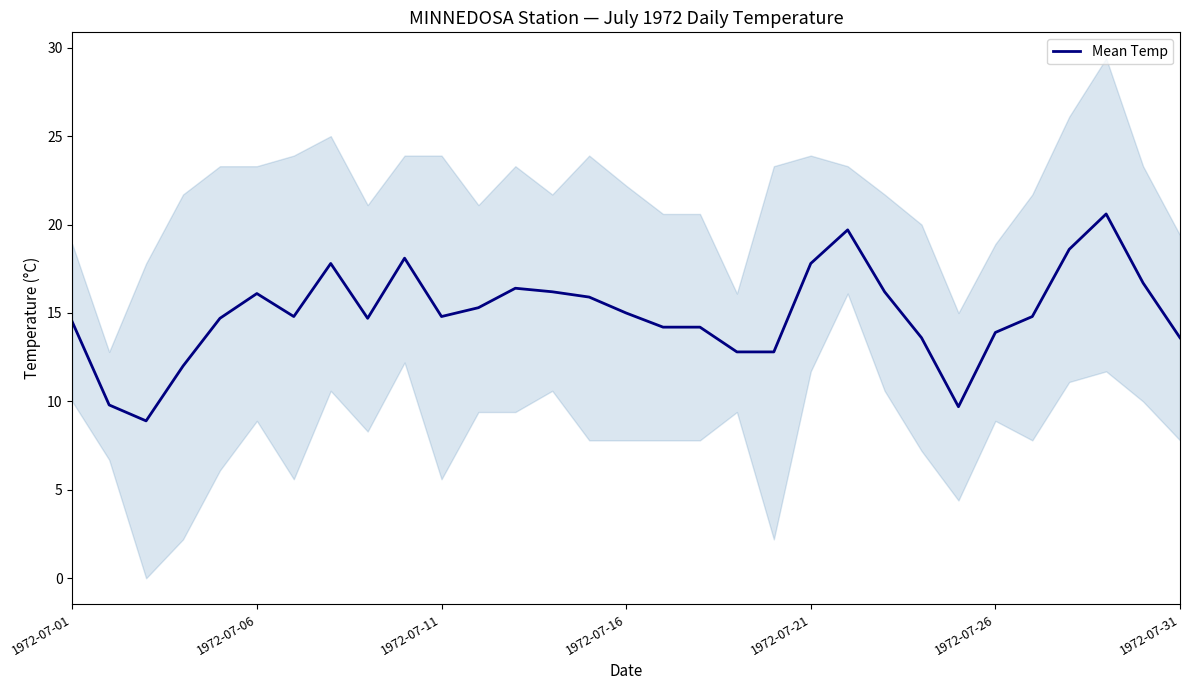

What is the minimum value for Mean Temp?

8.9